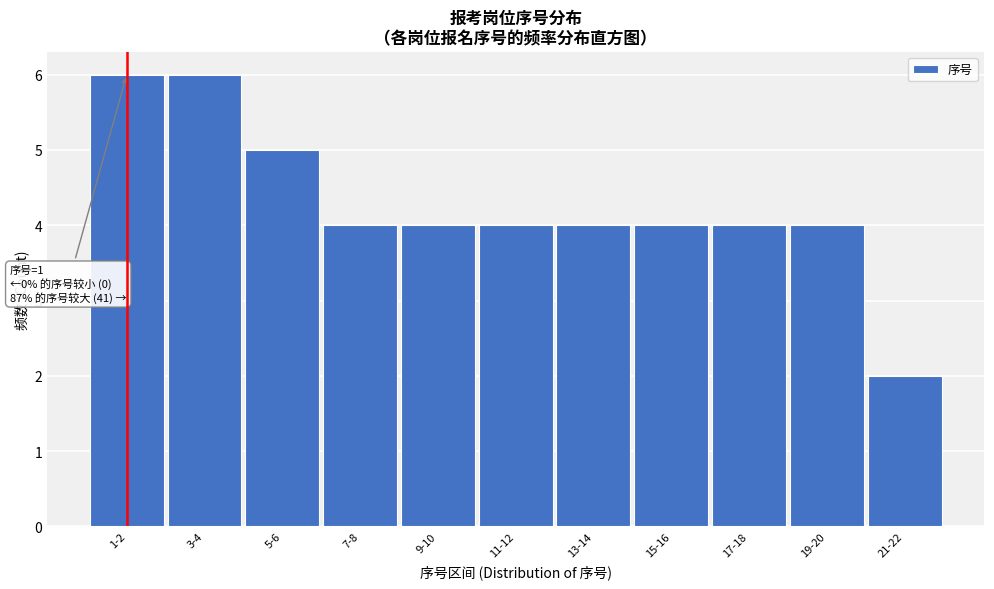

Reading left to right, what are all the values shown in this chart?

1-2=6	3-4=6	5-6=5	7-8=4	9-10=4	11-12=4	13-14=4	15-16=4	17-18=4	19-20=4	21-22=2